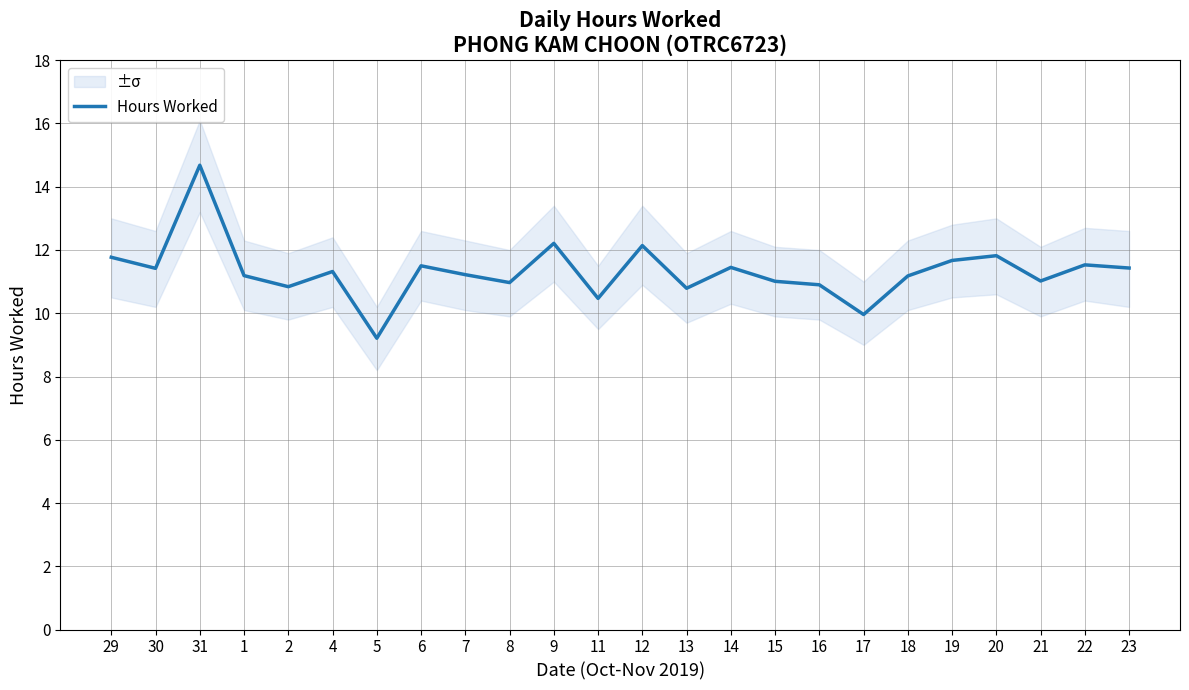

What is the sum of all values?

271.7